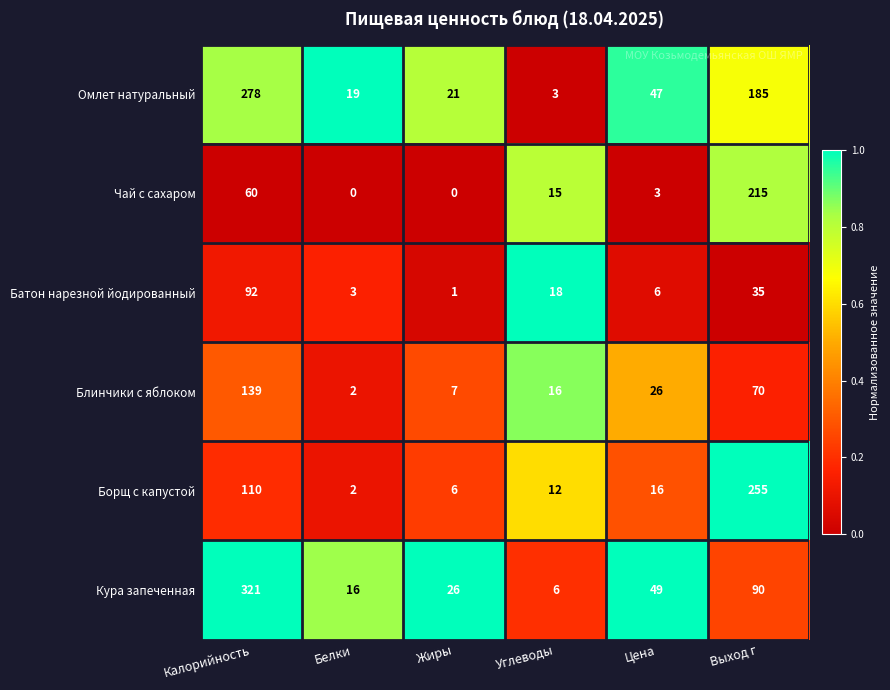

Is it true that Блинчики с яблоком equals 39 at Цена?

False